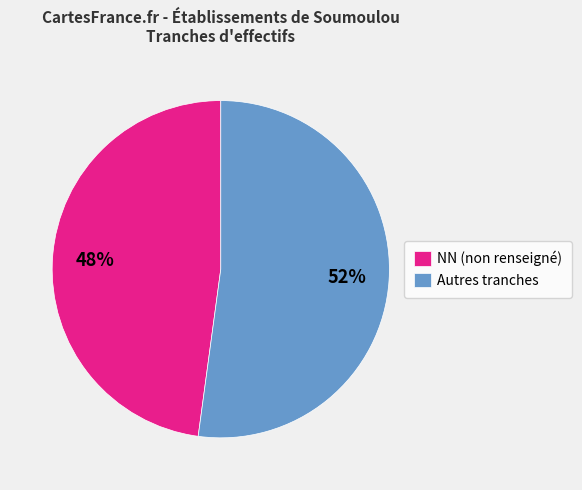

Is Autres tranches the majority of the pie?

Yes